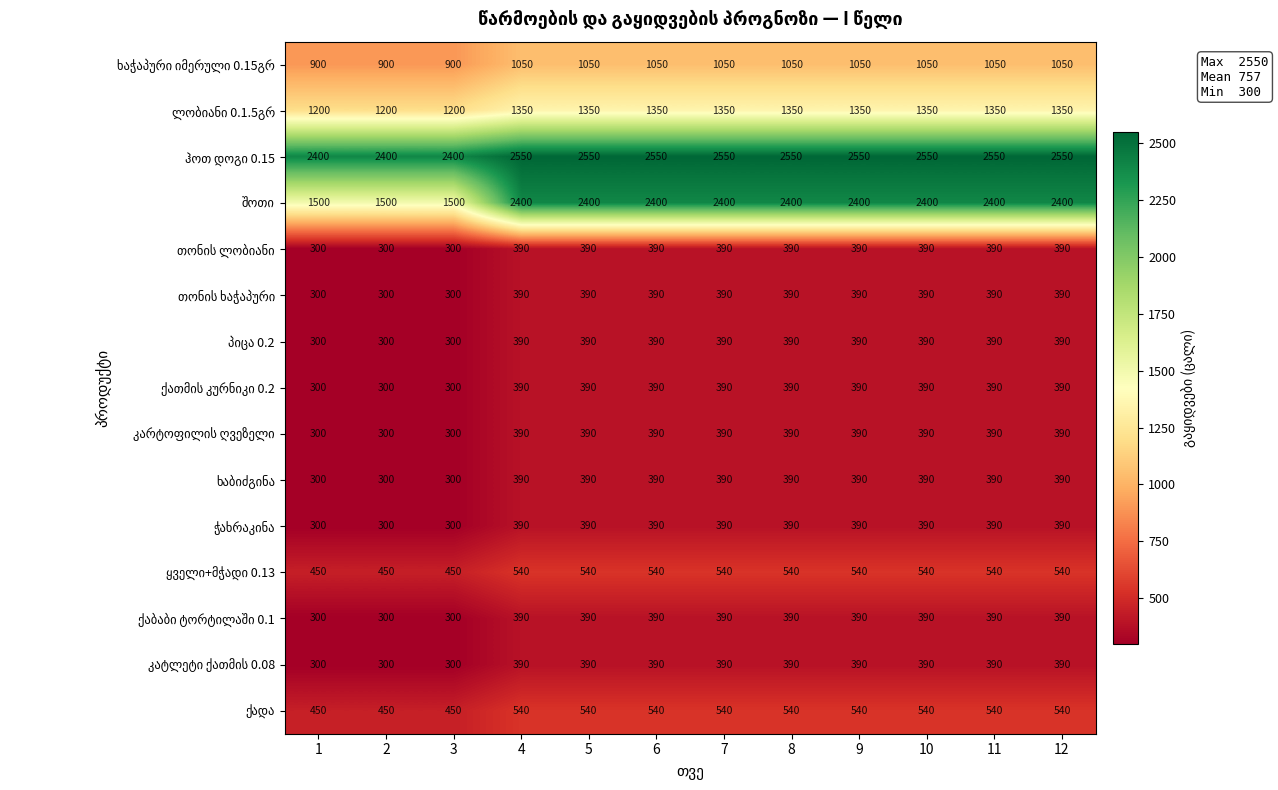

What is the difference between the highest and lowest values at 11?

2160